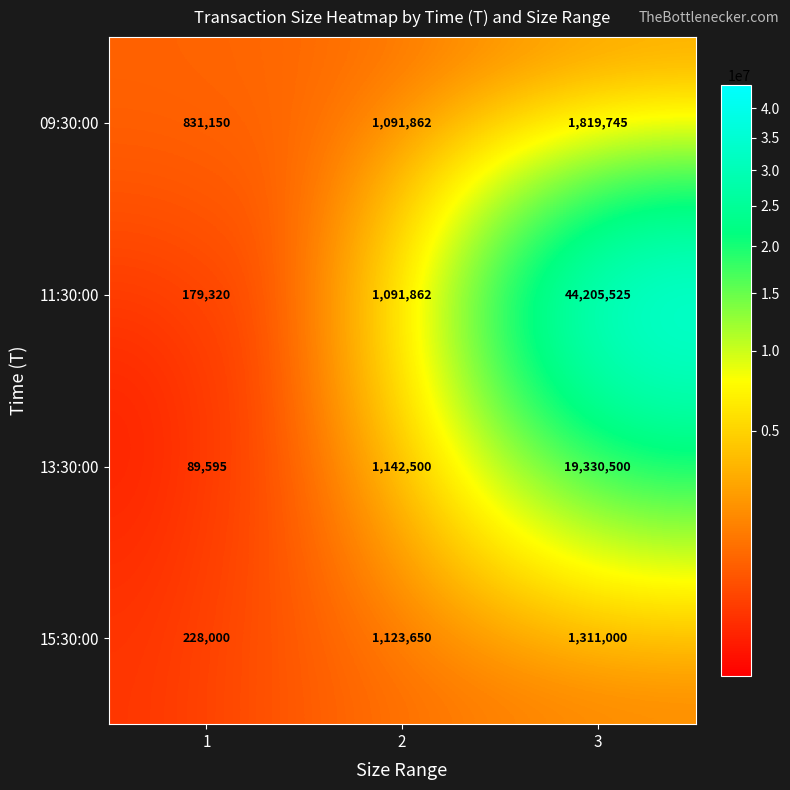

What is the difference between the highest and lowest values at 1?

741555